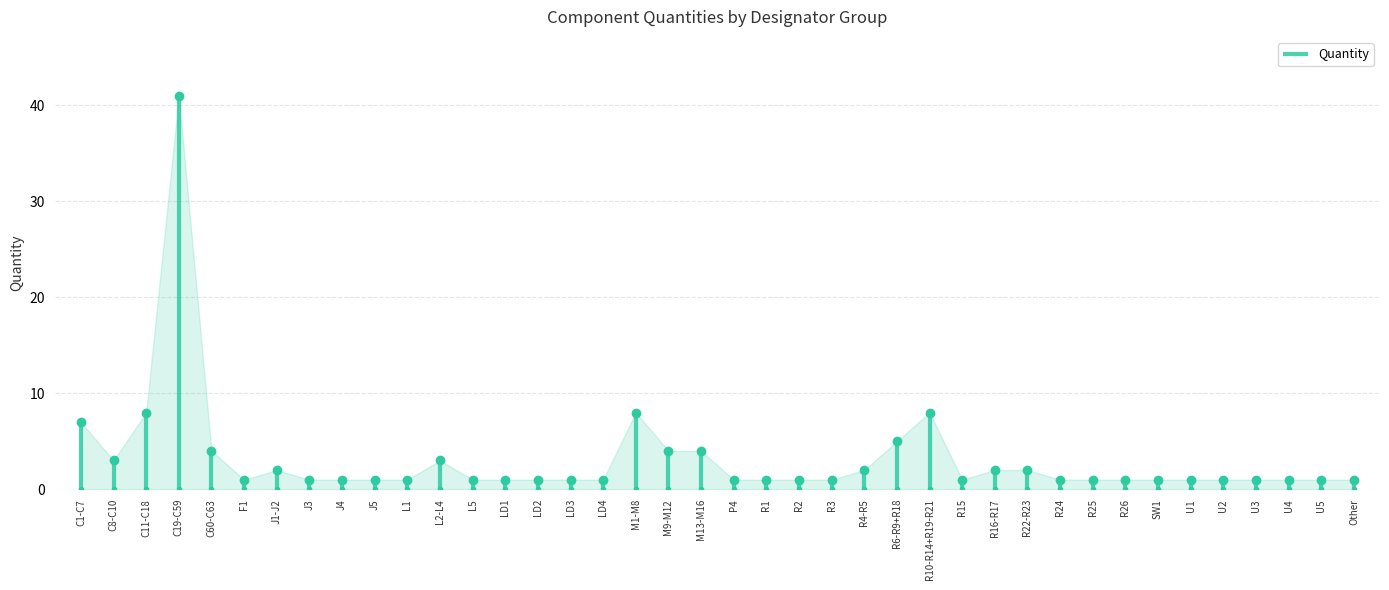

Rank the categories by value from lowest to highest.

F1, J3, J4, J5, L1, L5, LD1, LD2, LD3, LD4, P4, R1, R2, R3, R15, R24, R25, R26, SW1, U1, U2, U3, U4, U5, Other, J1-J2, R4-R5, R16-R17, R22-R23, C8-C10, L2-L4, C60-C63, M9-M12, M13-M16, R6-R9+R18, C1-C7, C11-C18, M1-M8, R10-R14+R19-R21, C19-C59